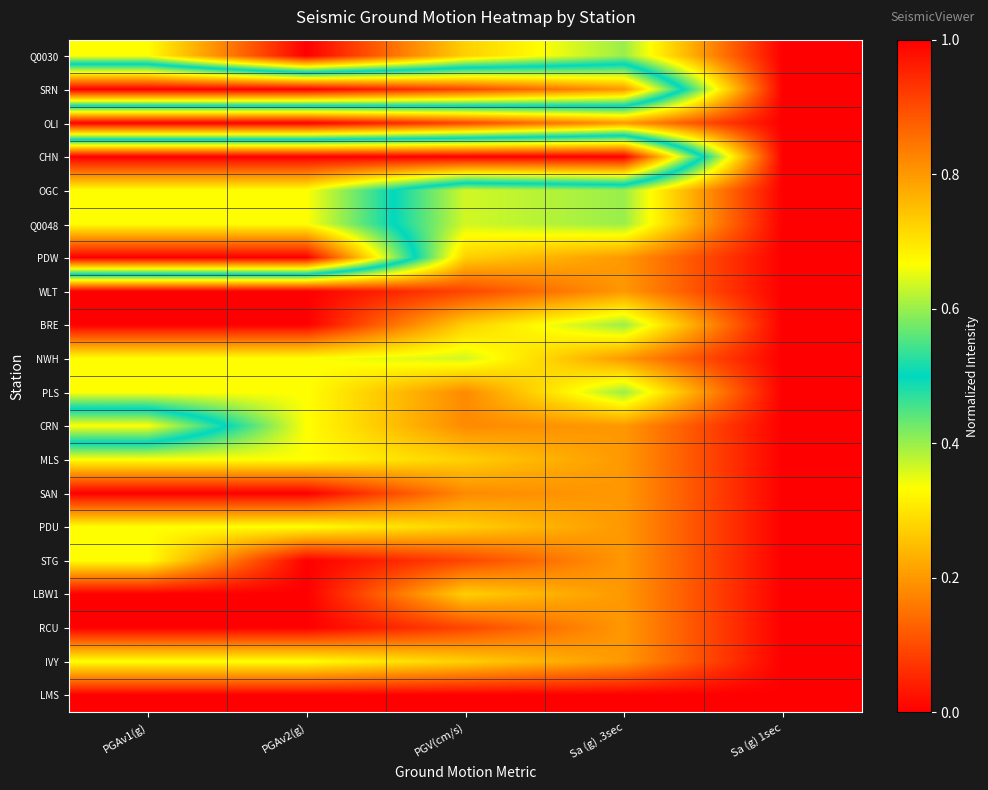

Which category has the lowest value across all series?

PGAv2(g)